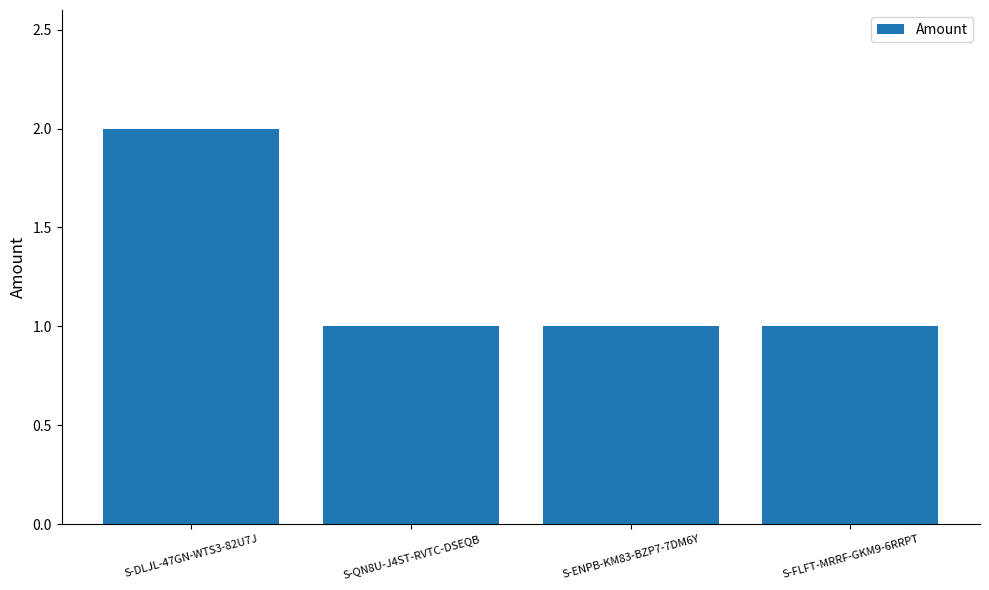

How many values are between 1 and 2?

4